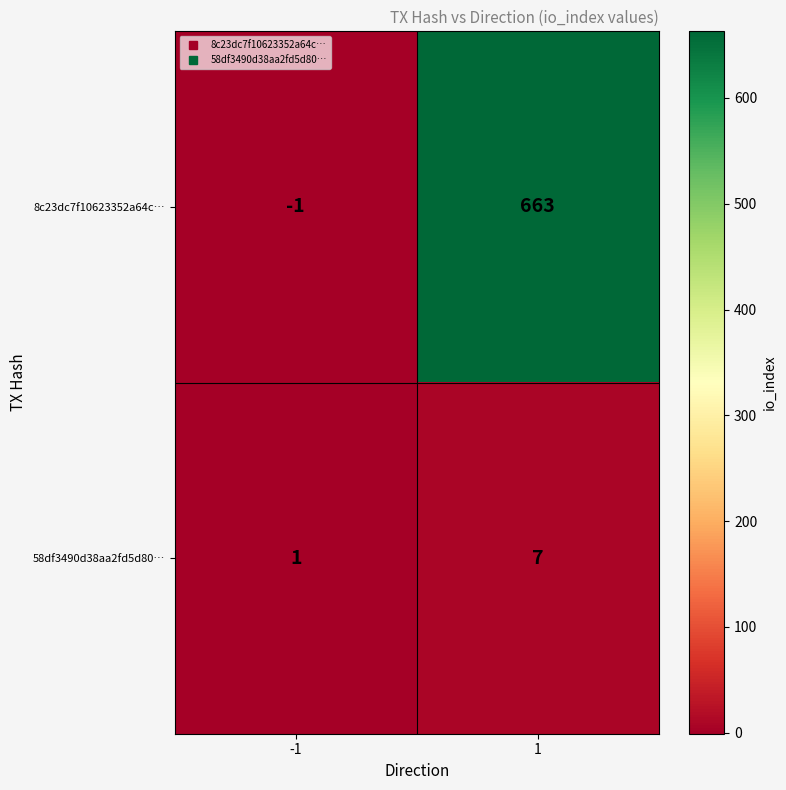

Which series changed the most between -1 and 1?

8c23dc7f10623352a64c…